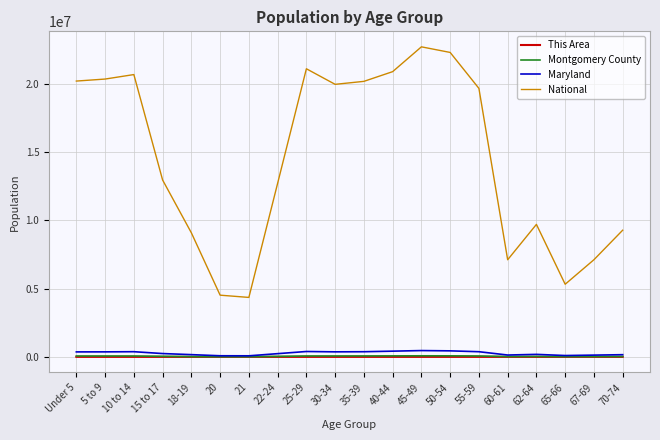

True or false: Maryland and National intersect in this chart.

False